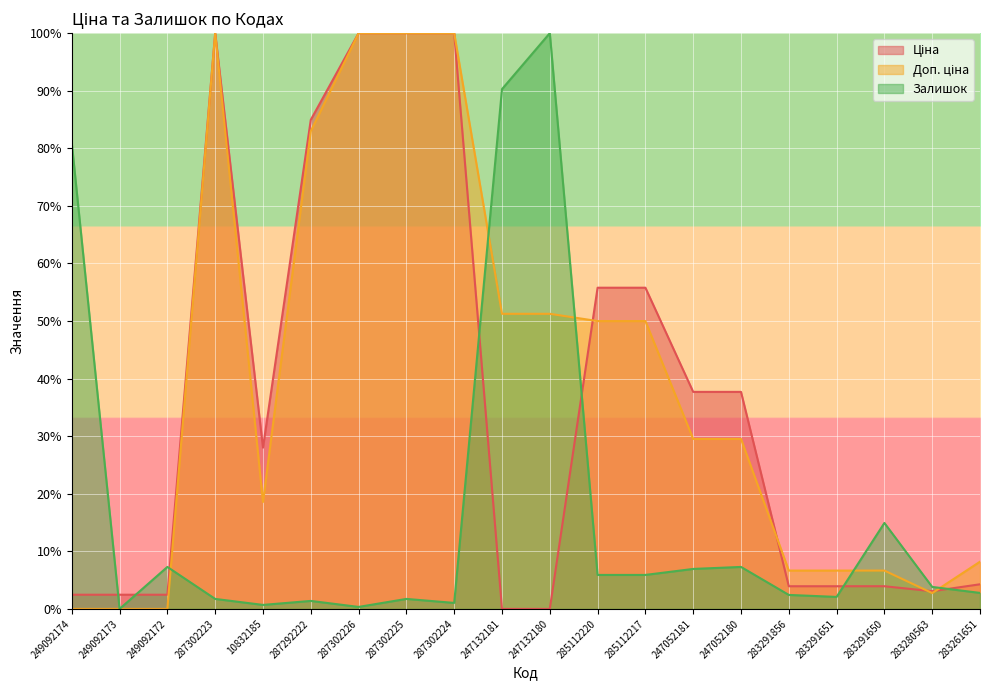

Where do Ціна and Залишок first cross each other?

249092174 and 249092173